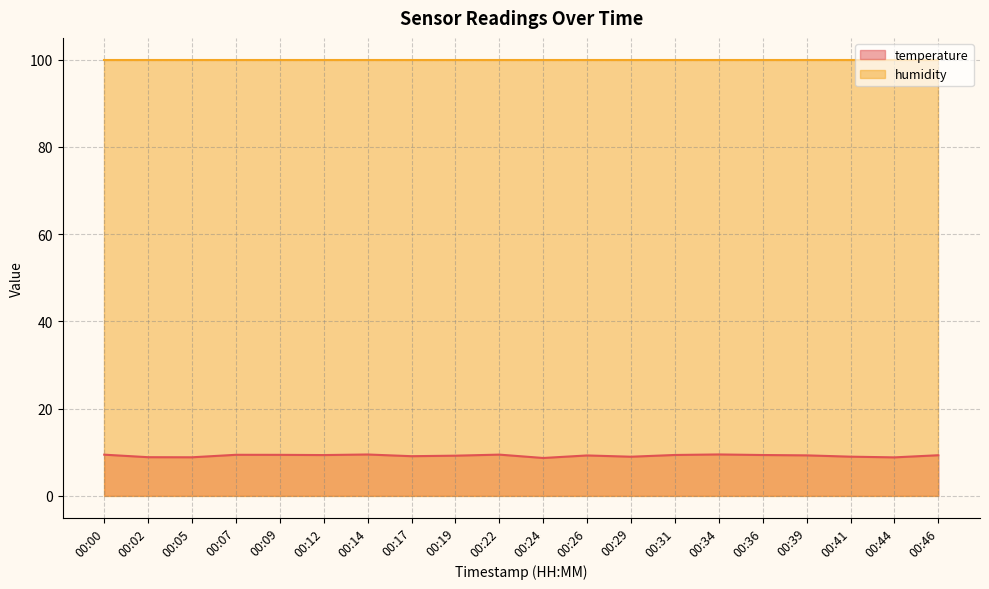

What is the change in value from 00:12 to 00:22?

+0.1